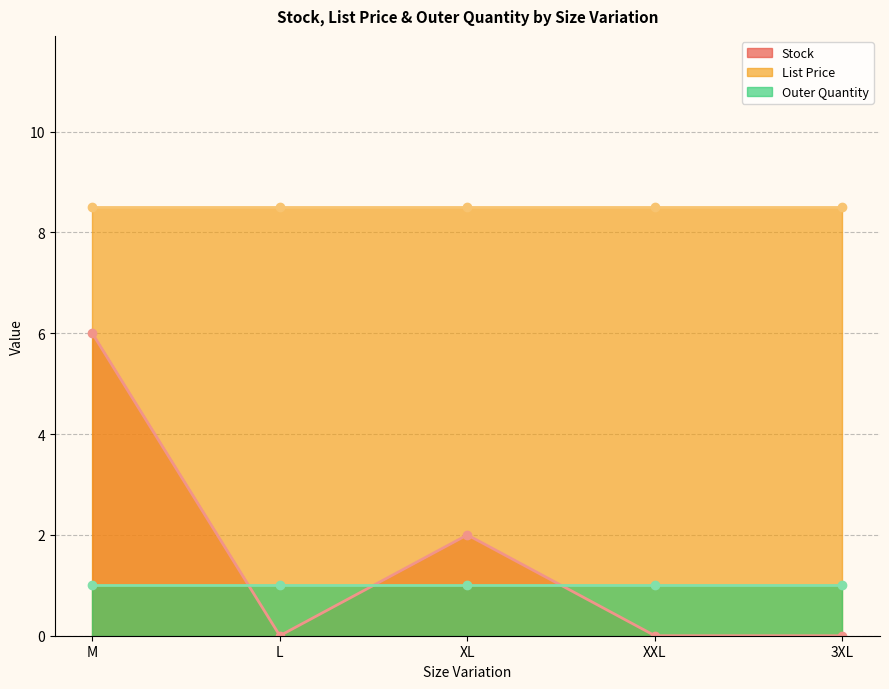

Reading left to right, extract all data points from this chart.

Stock: M=6.0	L=0.0	XL=2.0	XXL=0.0	3XL=0.0
List Price: M=8.5	L=8.5	XL=8.5	XXL=8.5	3XL=8.5
Outer Quantity: M=1.0	L=1.0	XL=1.0	XXL=1.0	3XL=1.0